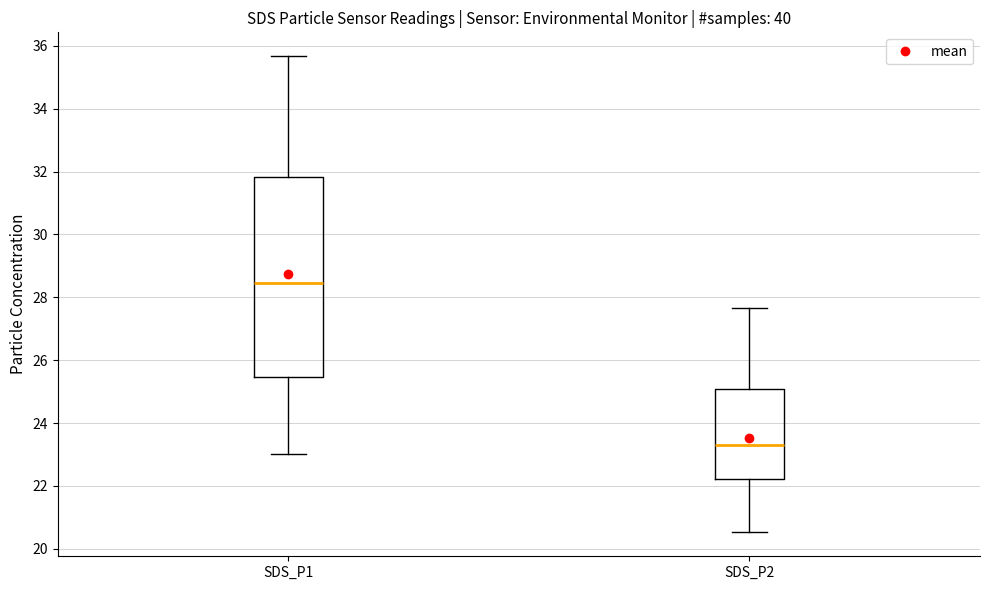

Reading left to right, transcribe this box plot: for each box, give where its median line is, the range the box spans, and where its two whiskers end, as read against the y-axis. The values are not printed on the chart, so give them approximately, as read against the axis.

SDS_P1: median 28.4, box 25.4 to 31.8, whiskers 23.0 to 35.6
SDS_P2: median 23.2, box 22.2 to 25.0, whiskers 20.6 to 27.6